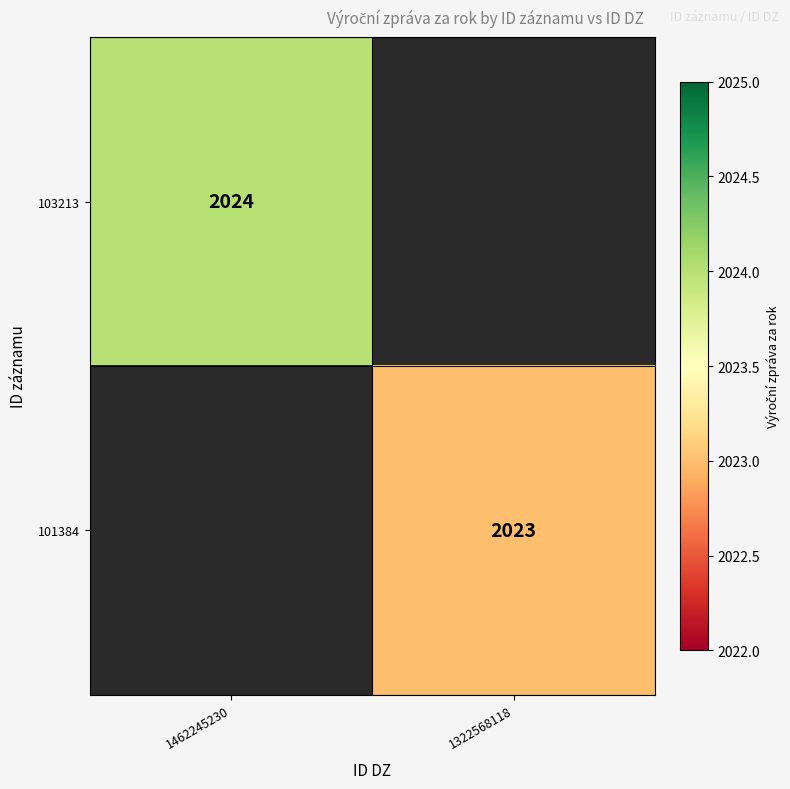

The value of 103213 at 1462245230 is 697. True or false?

False